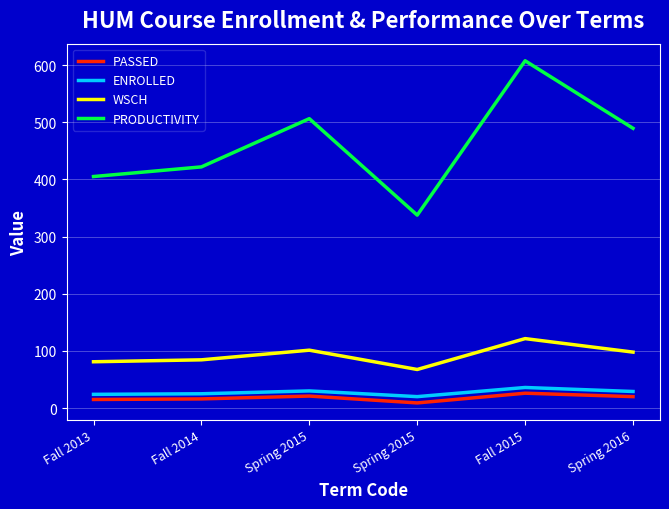

What are all the series names shown in the legend?

PASSED, ENROLLED, WSCH, PRODUCTIVITY